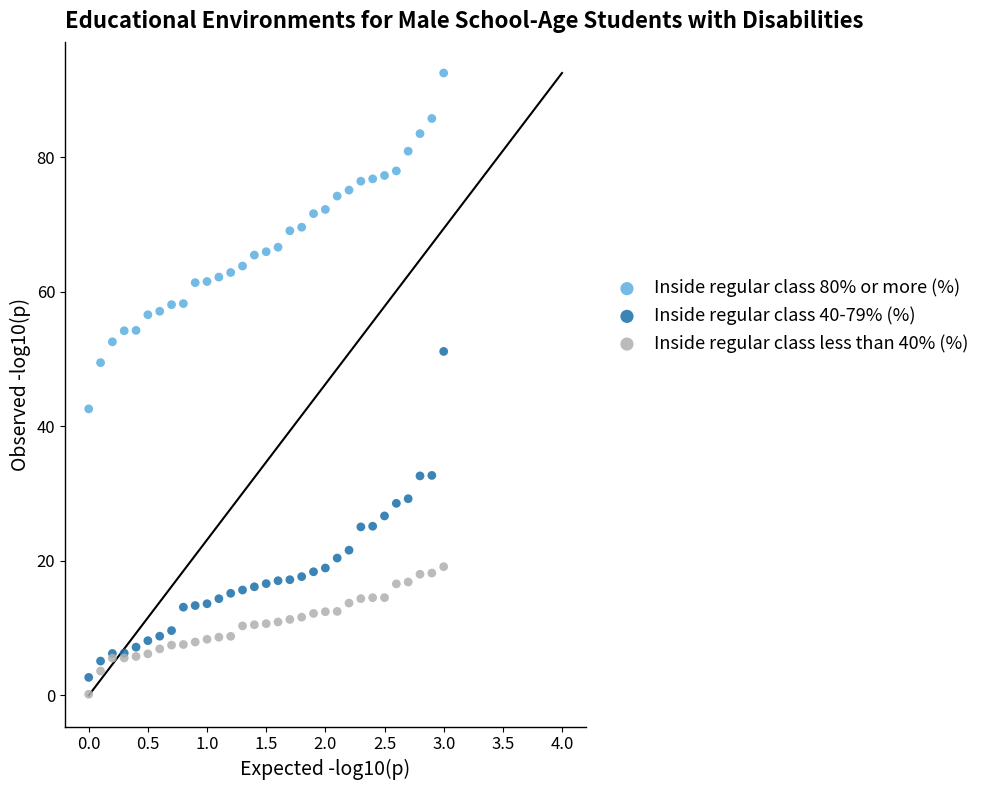

Which series reaches the maximum Y coordinate?

Inside regular class 80% or more (%)